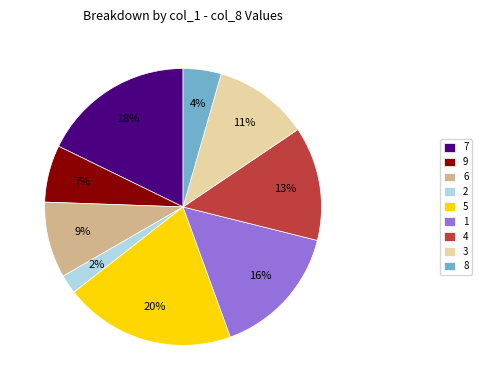

To the nearest percent, what is the average slice percentage?

11%